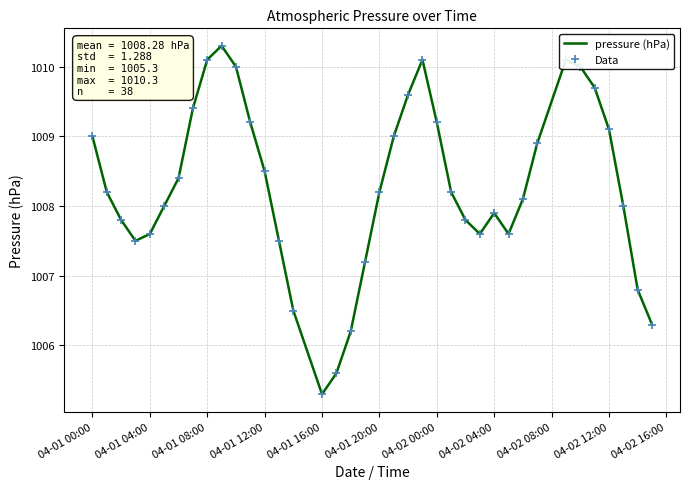

Which series has the largest total across all categories?

pressure (hPa)